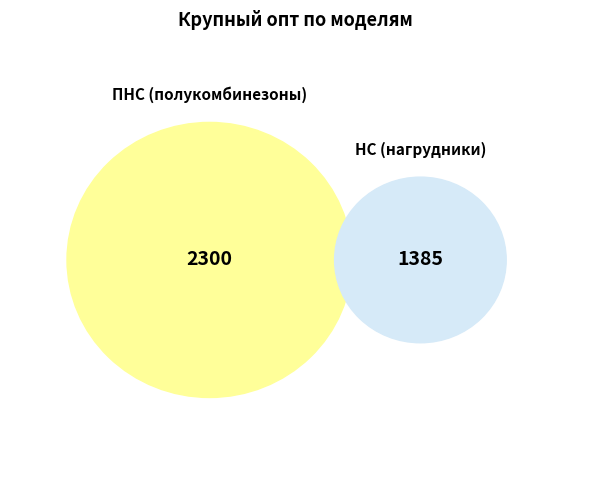

Is it true that Модель 602 ПНС is 35% of the pie?

False